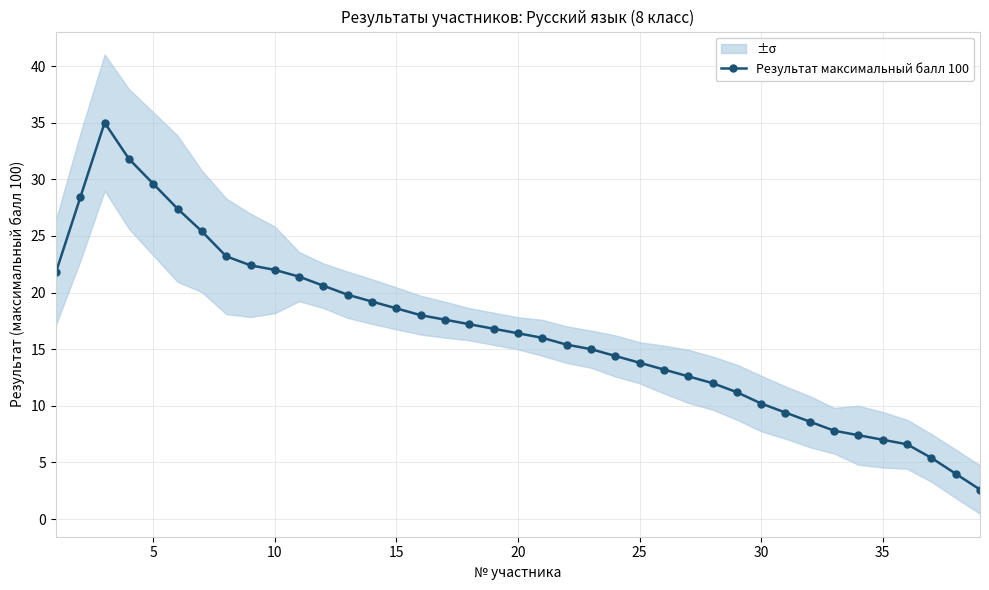

What is the difference between the maximum and second lowest values?

31.0